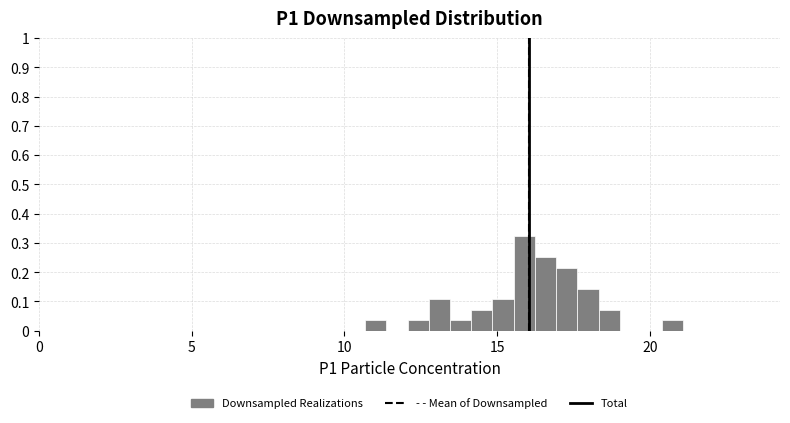

Read against the x-axis, roughly where is the centre of the tallest bar?

16.0